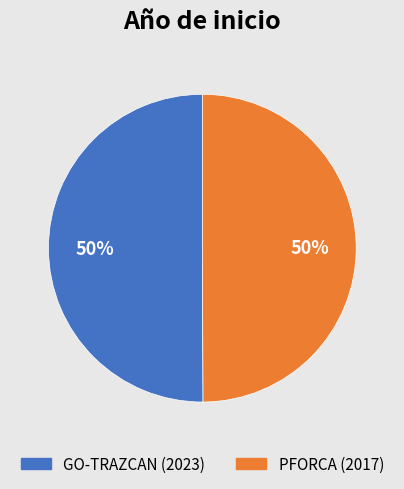

Approximately how many times larger is the value at PFORCA (2017) compared to GO-TRAZCAN (2023)?

1.0